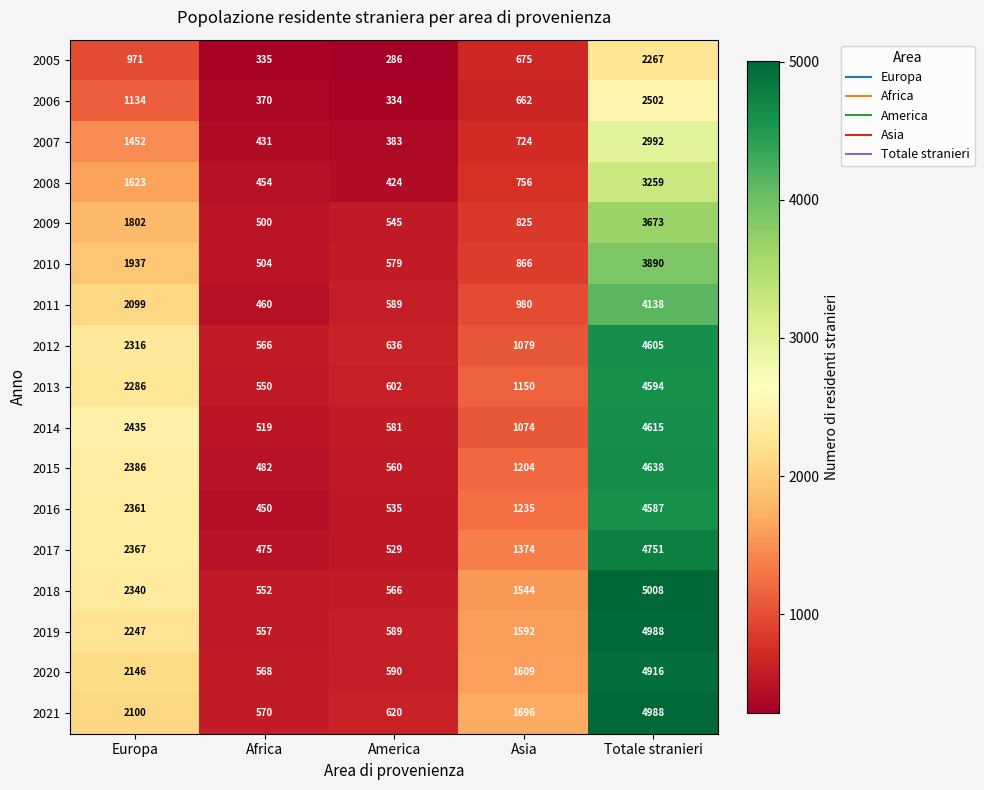

What is the average value of the 2008 series?

1303